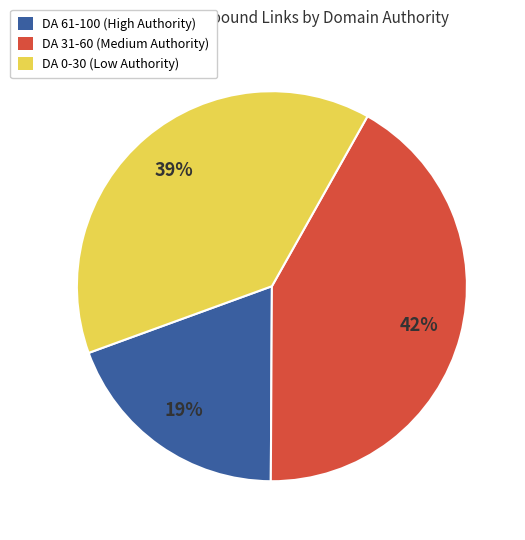

Does any single category account for the majority?

No